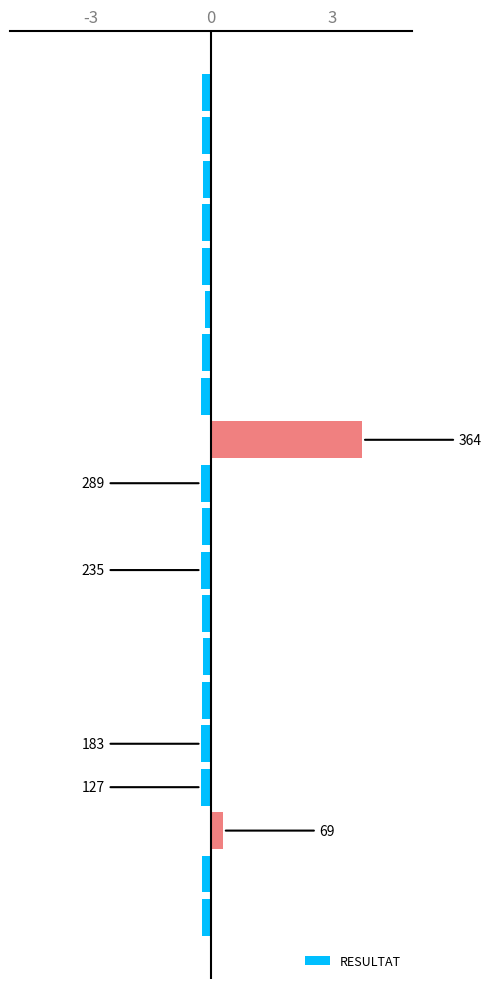

Reading bottom to top, extract all data points from this chart.

-0.2	-0.2	0.3	-0.2	-0.2	-0.2	-0.2	-0.2	-0.2	-0.2	-0.2	3.8	-0.2	-0.2	-0.2	-0.2	-0.2	-0.2	-0.2	-0.2